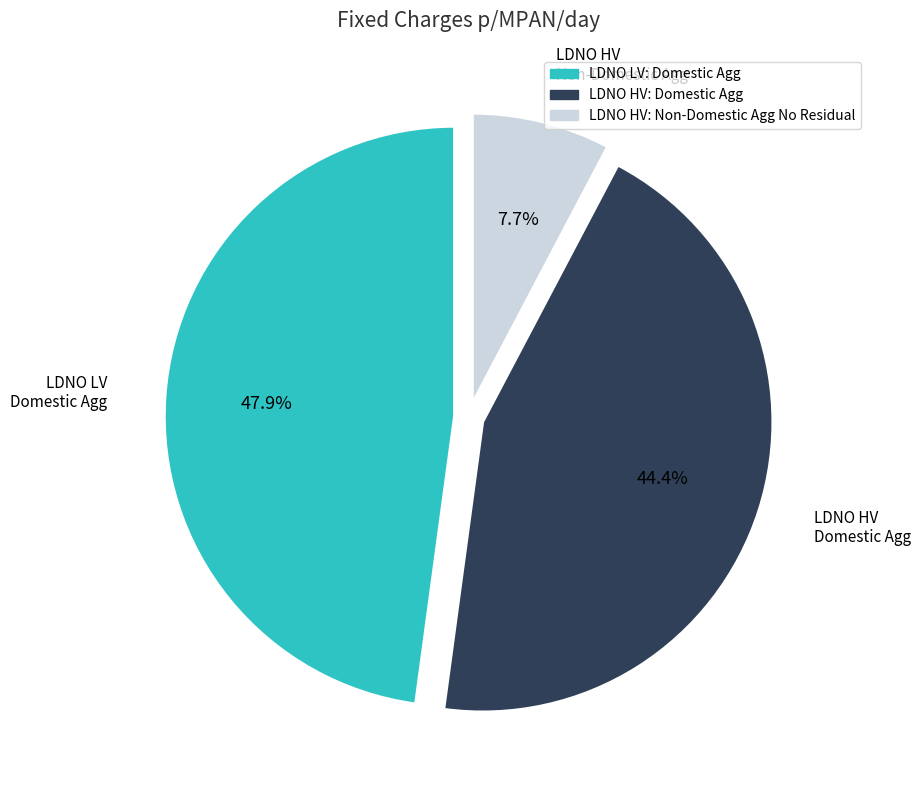

What portion of the pie excludes LDNO LV: Domestic Agg?

52.1%